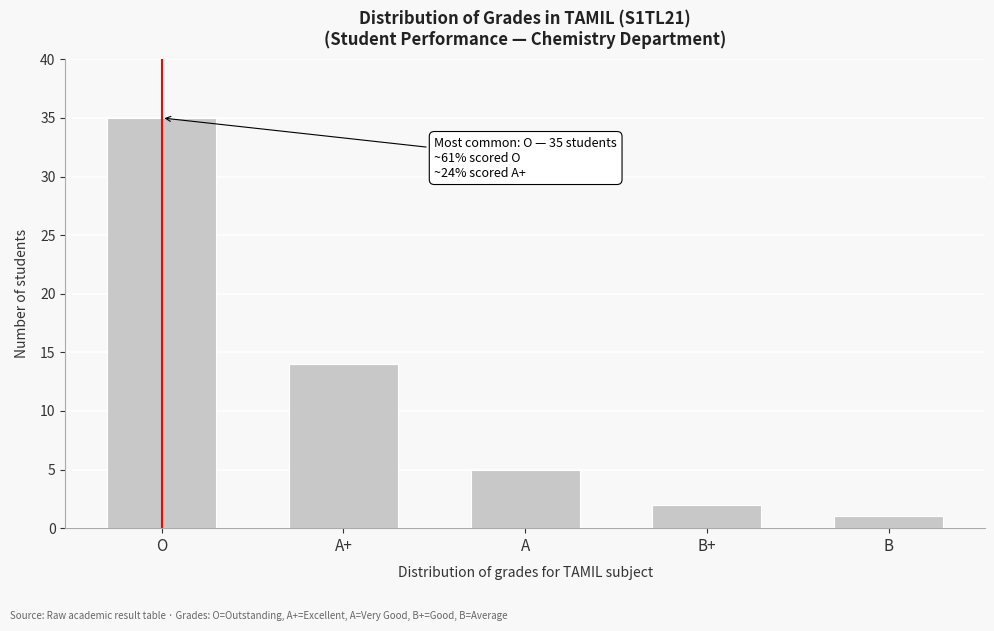

Reading left to right, what are all the values shown in this chart?

35	14	5	2	1